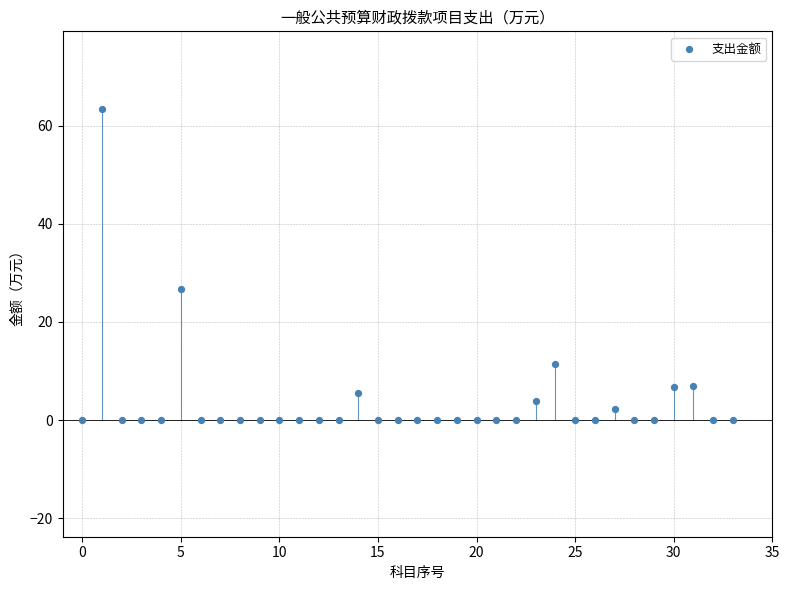

What is the range of Y values (max minus min)?

63.4